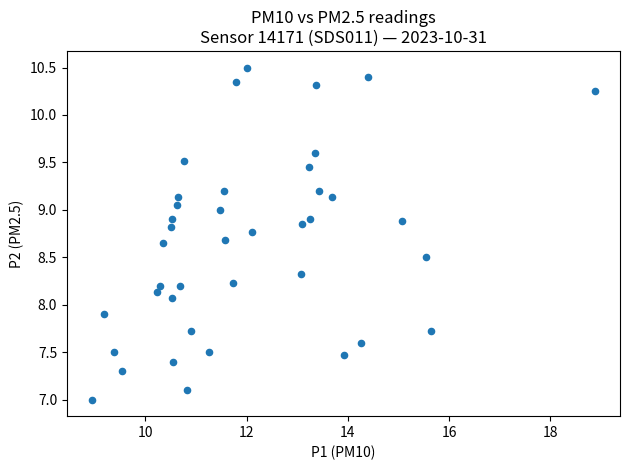

What is the range of Y values (max minus min)?

3.5